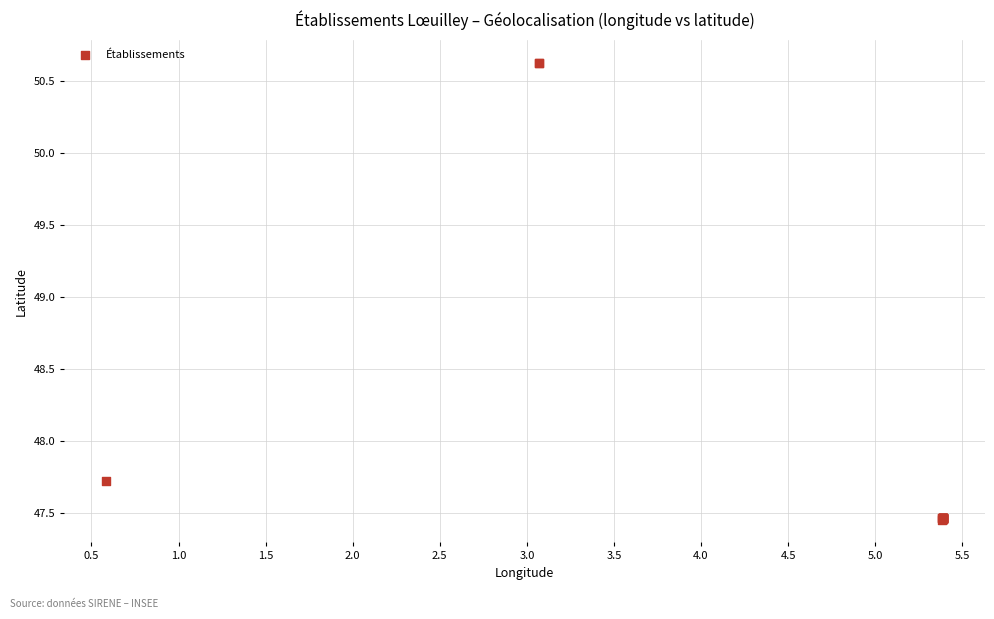

What Y value in the scatter plot is closest to 49?

47.7